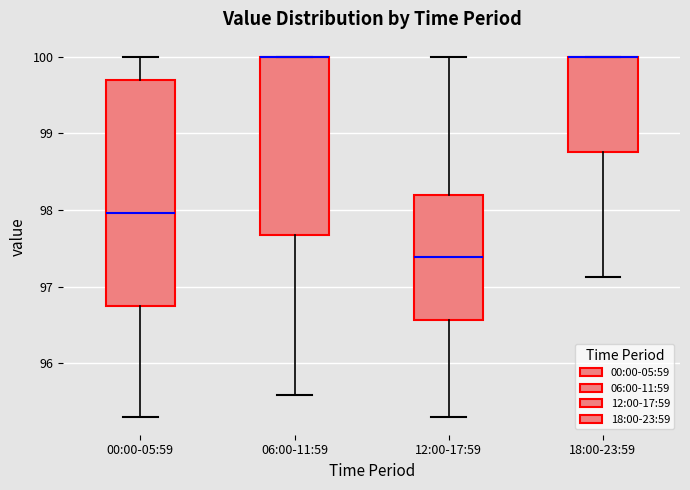

Reading left to right, transcribe this box plot: for each box, give where its median line is, the range the box spans, and where its two whiskers end, as read against the y-axis. The values are not printed on the chart, so give them approximately, as read against the axis.

00:00-05:59: median 98.0, box 96.7 to 99.7, whiskers 95.3 to 100.0
06:00-11:59: median 100.0 (drawn on the box's upper edge), box 97.7 to 100.0, whiskers 95.6 to 100.0
12:00-17:59: median 97.4, box 96.6 to 98.2, whiskers 95.3 to 100.0
18:00-23:59: median 100.0 (drawn on the box's upper edge), box 98.8 to 100.0, whiskers 97.1 to 100.0